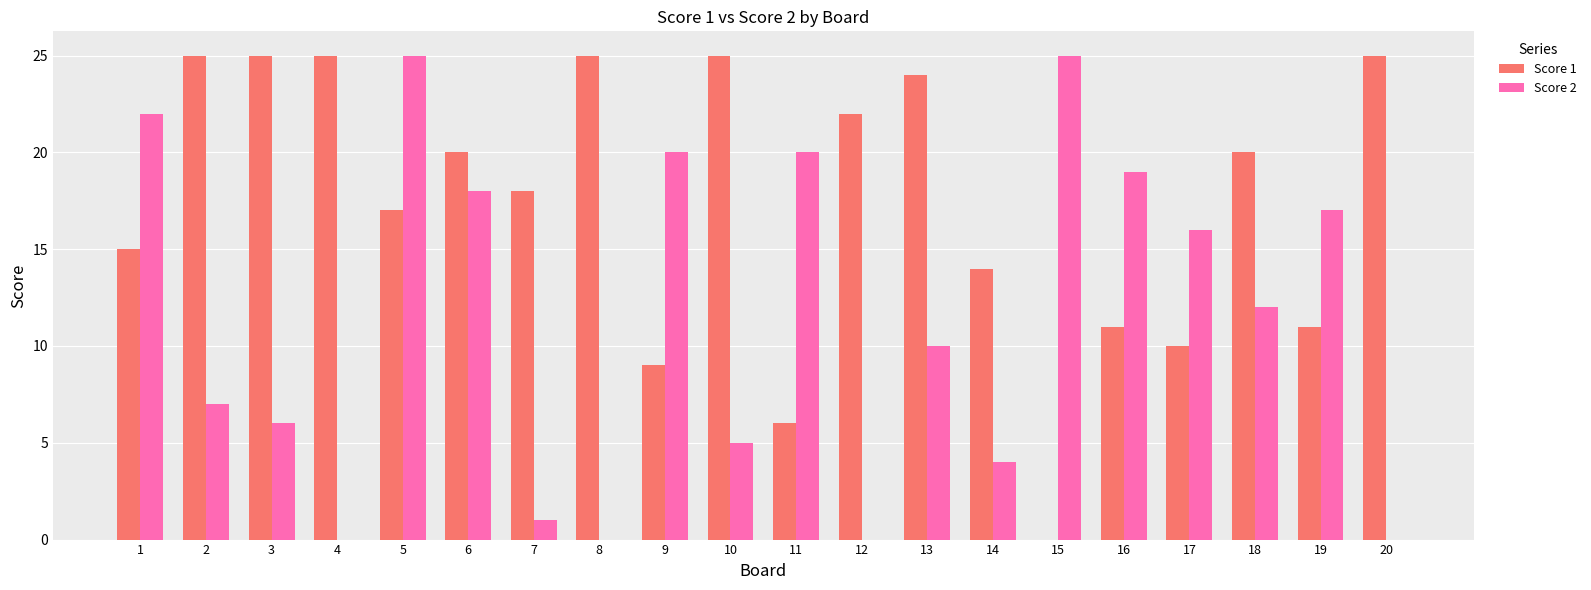

The value of Score 2 at 13 is 18. True or false?

False